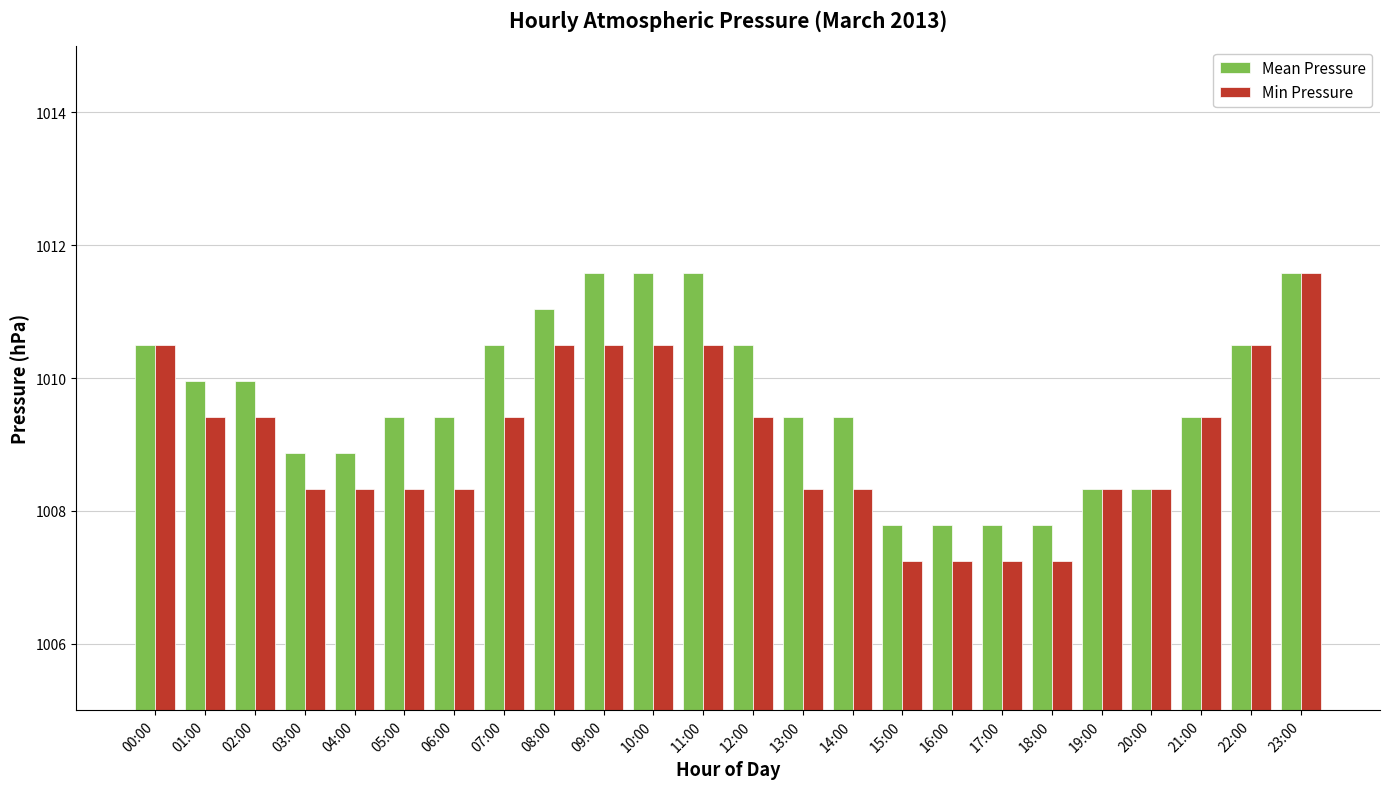

List the series in order of their overall mean, lowest first.

Min Pressure, Mean Pressure